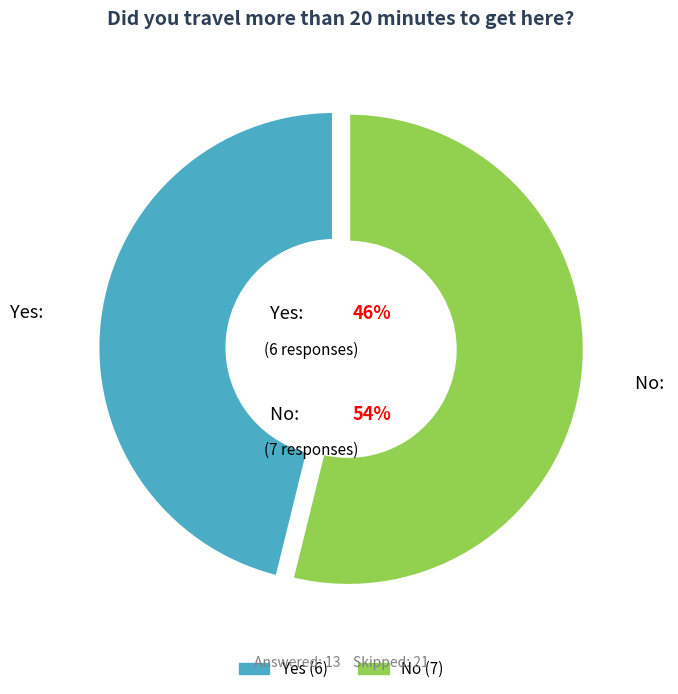

What is the smallest slice in the pie chart?

Yes